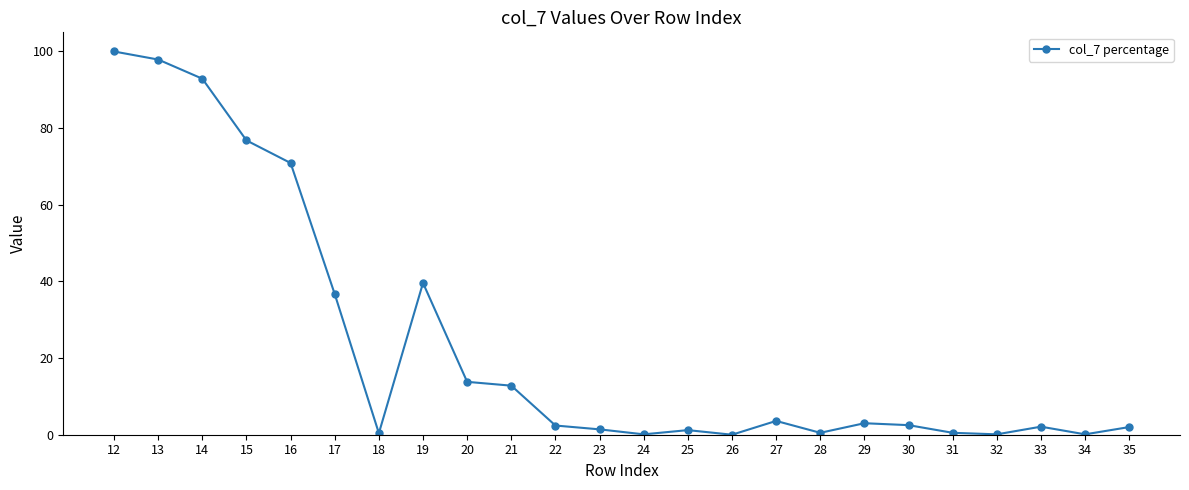

How many interior local valleys (lower than both neighbors) does the data have?

6